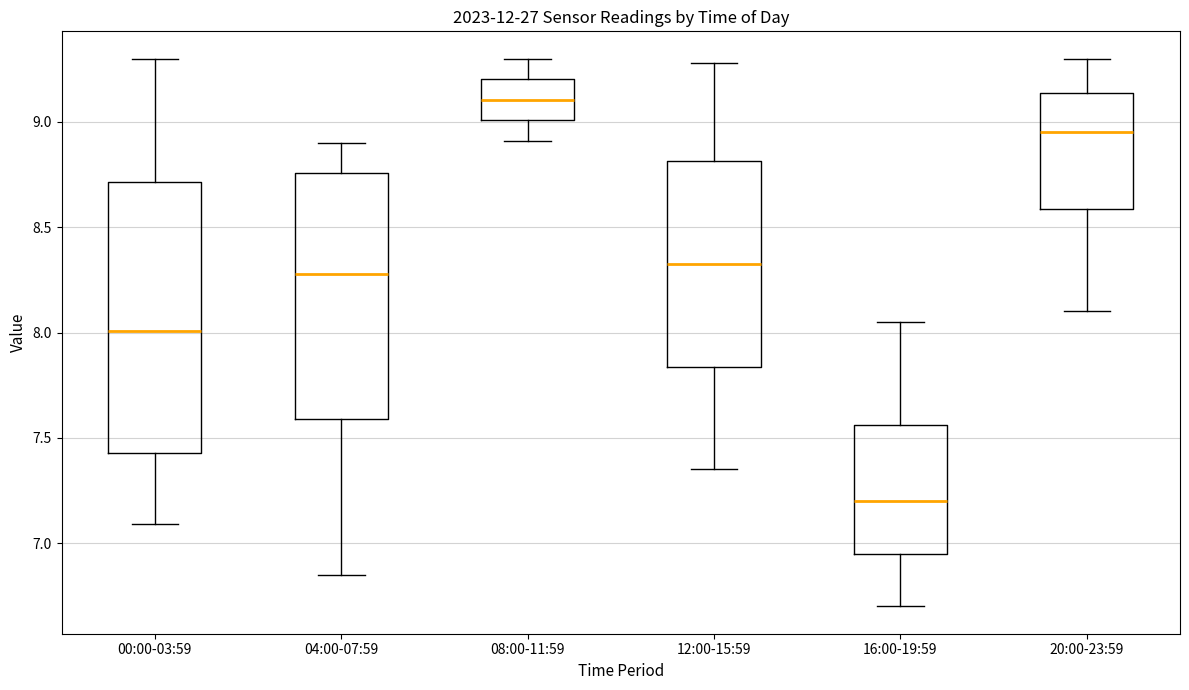

Where does the median line of the box for 08:00-11:59 sit on the y-axis? The values are not printed on the chart, so give them approximately, as read against the axis.

9.10